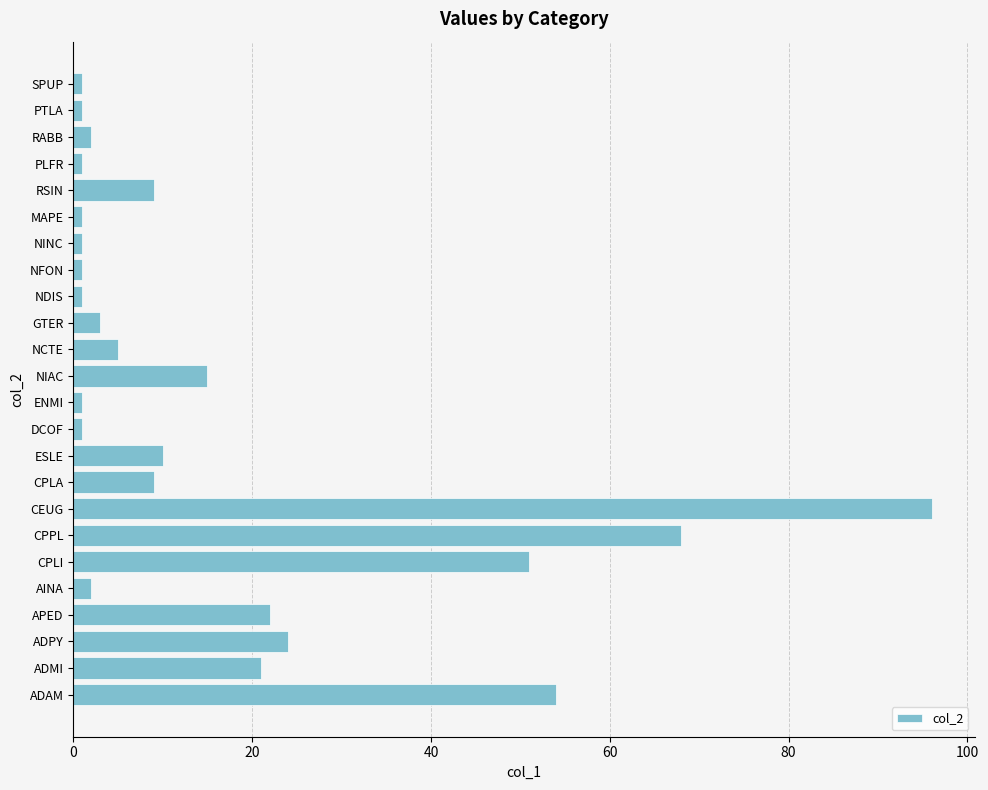

What is the greatest value displayed?

96